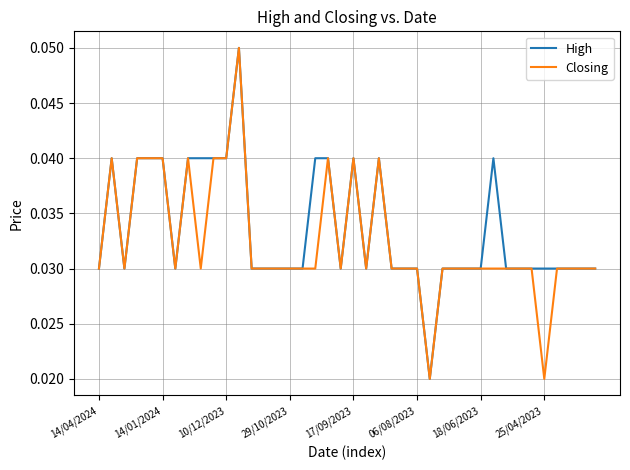

True or false: Closing and High intersect in this chart.

False